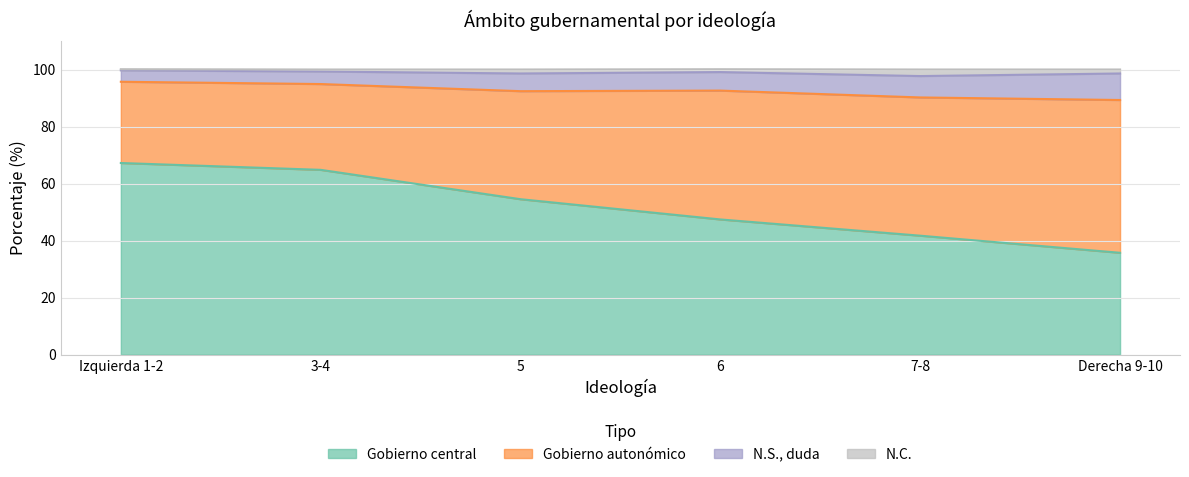

In N.S., duda, how many points are lower than both neighbors (excluding endpoints)?

1